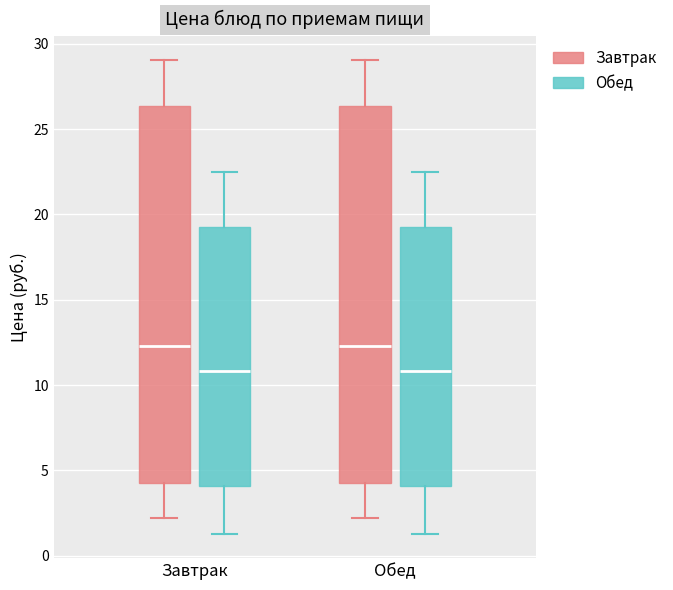

Reading left to right, transcribe this box plot: for each box, give where its median line is, the range the box spans, and where its two whiskers end, as read against the y-axis. The values are not printed on the chart, so give them approximately, as read against the axis.

Завтрак (Завтрак): median 12.5, box 4.0 to 26.5, whiskers 2.0 to 29.0
Завтрак (Обед): median 11.0, box 4.0 to 19.5, whiskers 1.5 to 22.5
Обед (Завтрак): median 12.5, box 4.0 to 26.5, whiskers 2.0 to 29.0
Обед (Обед): median 11.0, box 4.0 to 19.5, whiskers 1.5 to 22.5